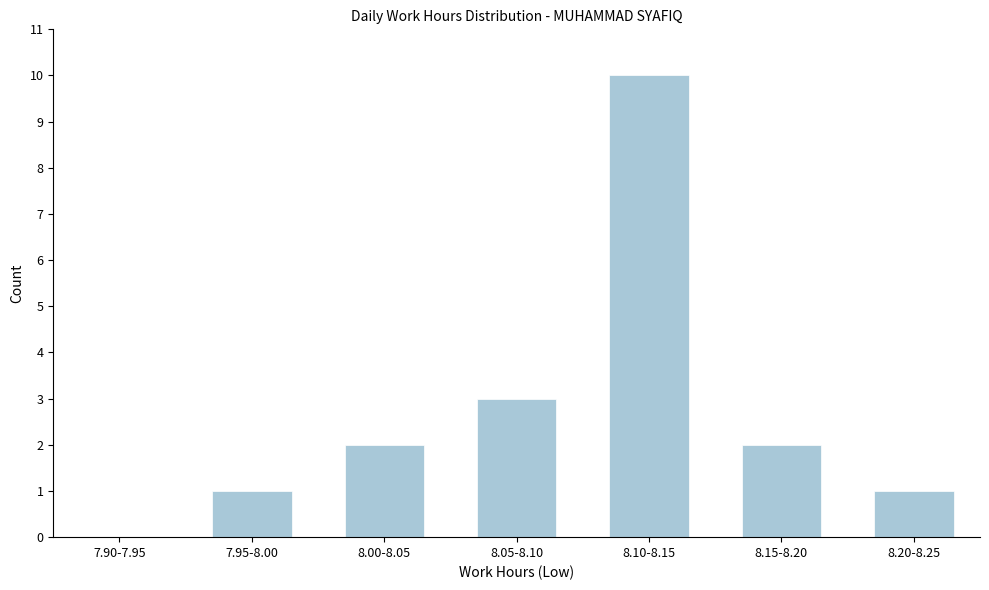

Reading left to right, extract all data points from this chart.

7.90-7.95=0	7.95-8.00=1	8.00-8.05=2	8.05-8.10=3	8.10-8.15=10	8.15-8.20=2	8.20-8.25=1